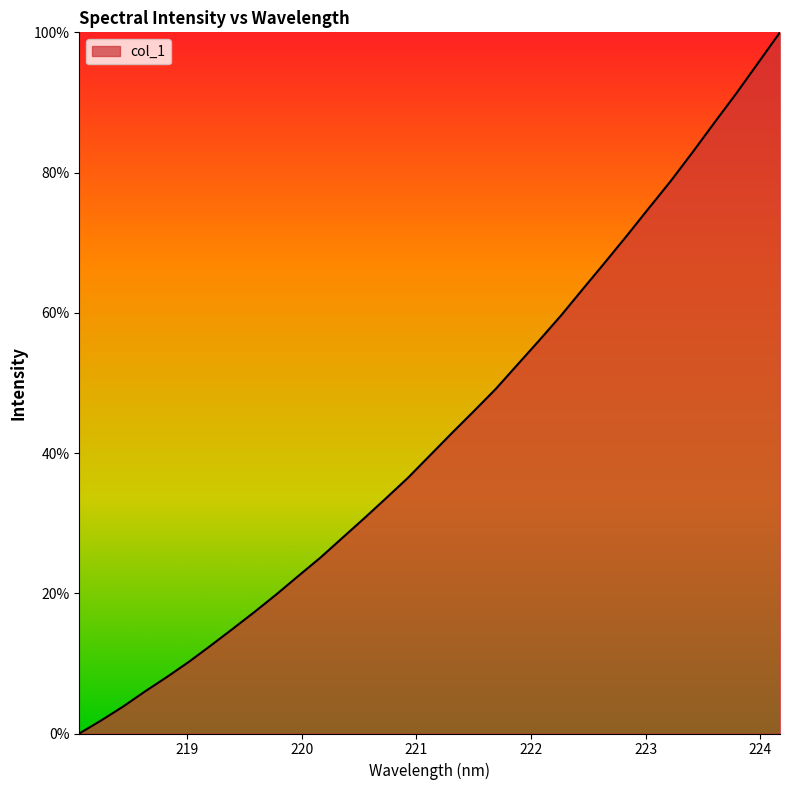

What is the difference between the maximum and minimum values?

100.0